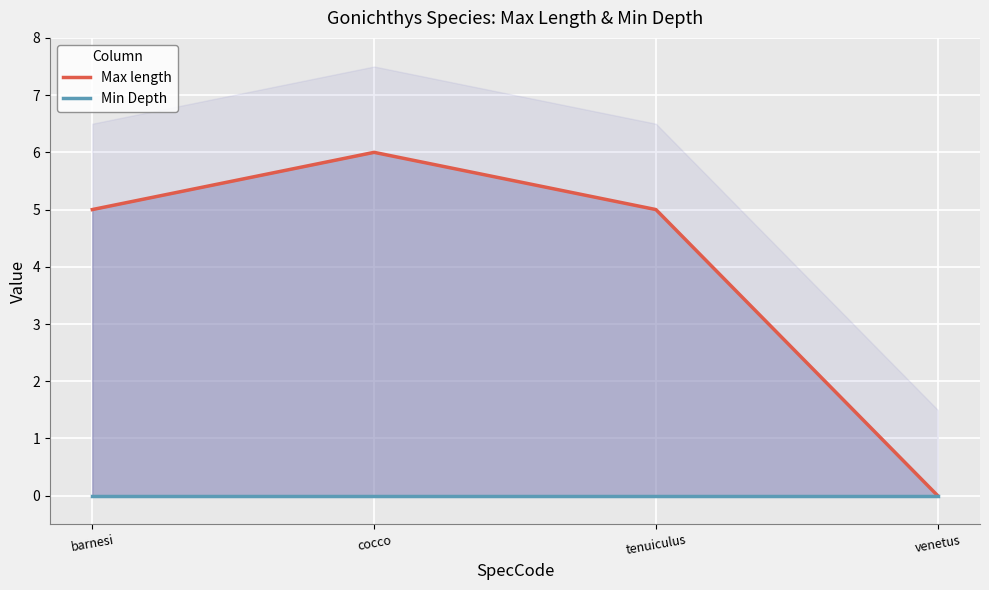

How many series are shown in this chart?

2